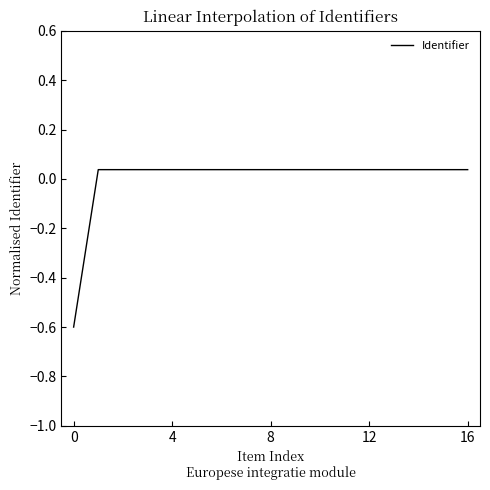

What is the difference between the maximum and minimum values?

0.6